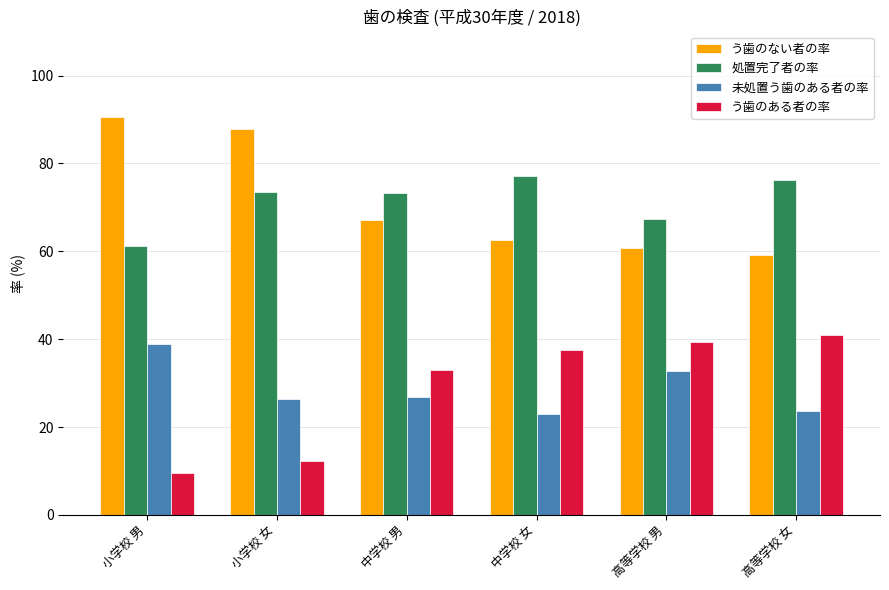

Is the value of う歯のない者の率 at 中学校 男 greater than the value of 未処置う歯のある者の率 at 高等学校 女?

Yes